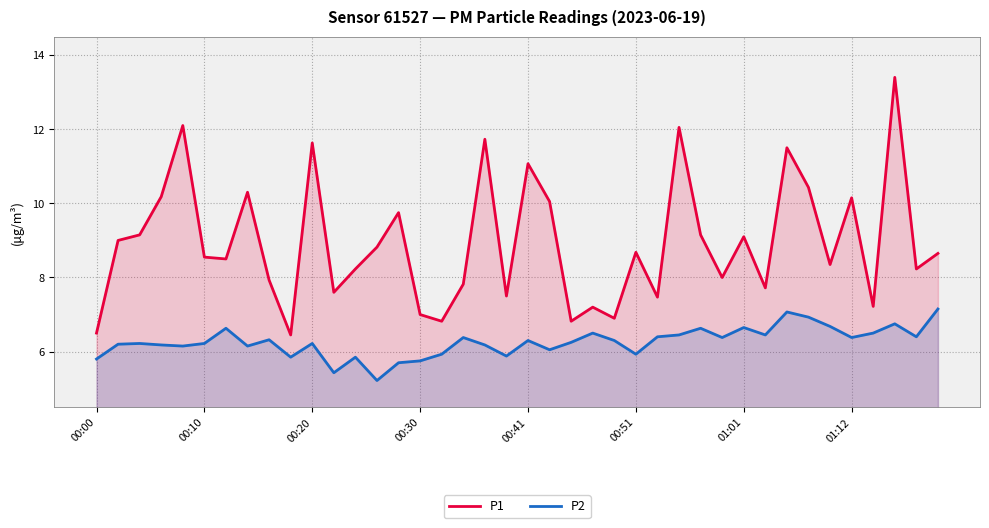

What is the difference between the P1 values at 00:51 and 01:12?

1.5